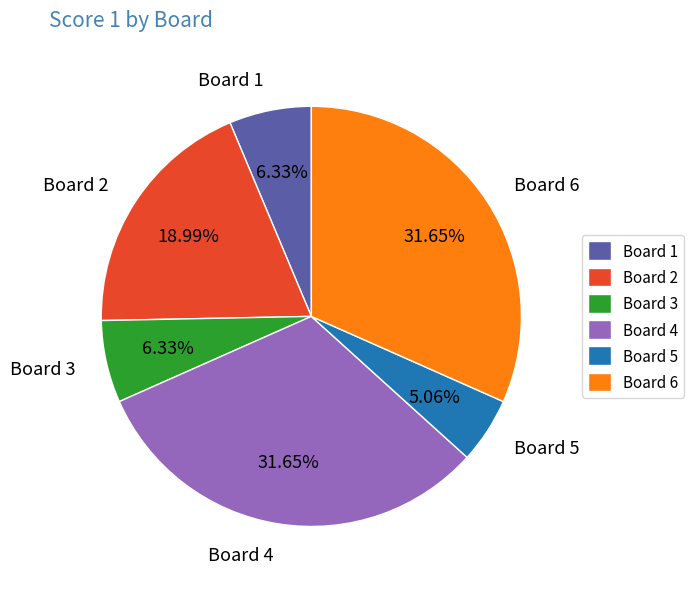

Is it true that Board 2 is 10% of the pie?

False